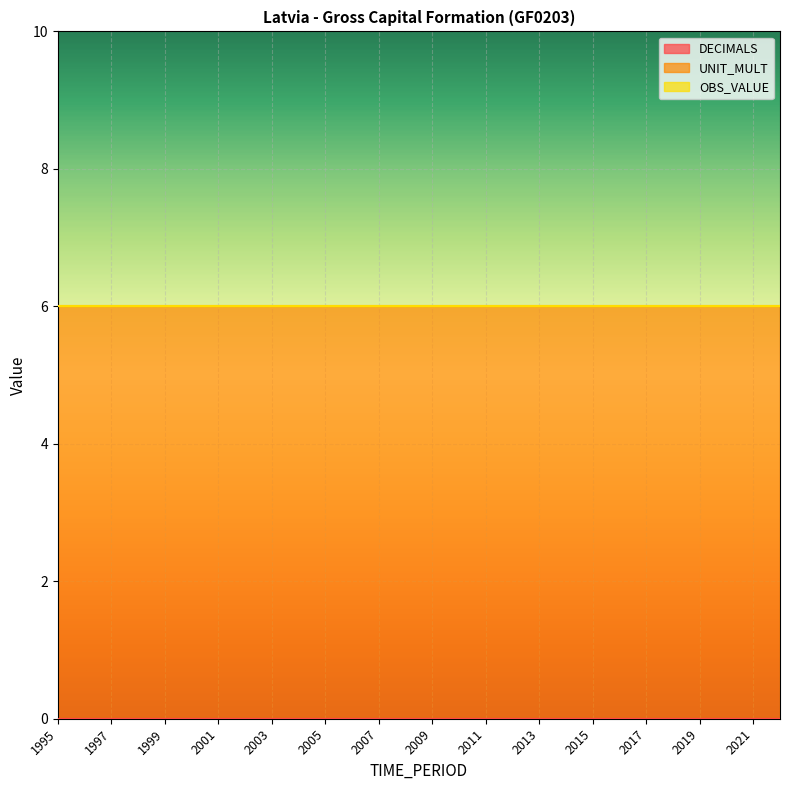

How many categories are shown in the chart?

28